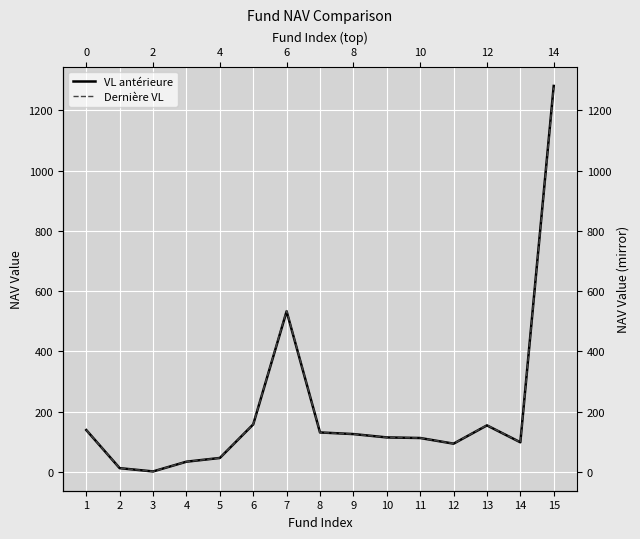

At 11, list the series in order from smallest to largest.

VL antérieure, Dernière VL